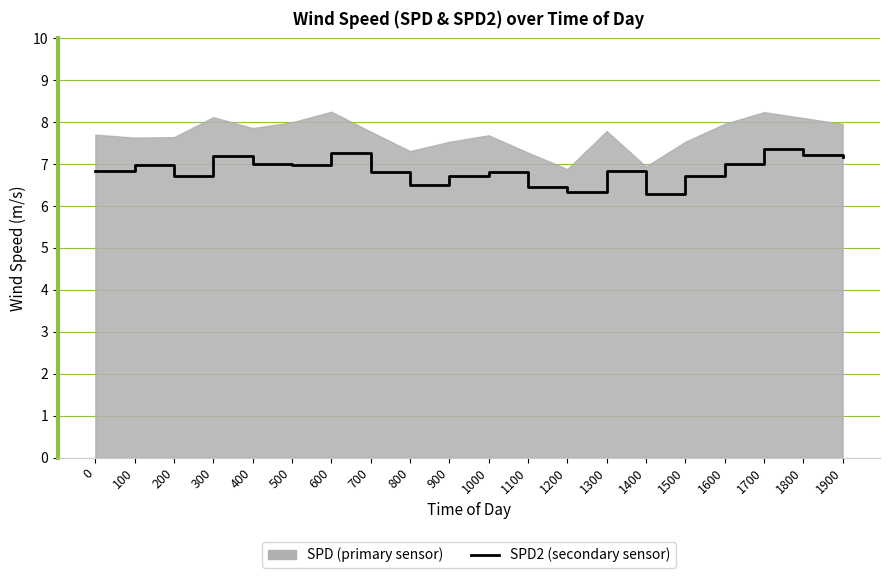

The chart shows a value of 11.1 at 1200. True or false?

False